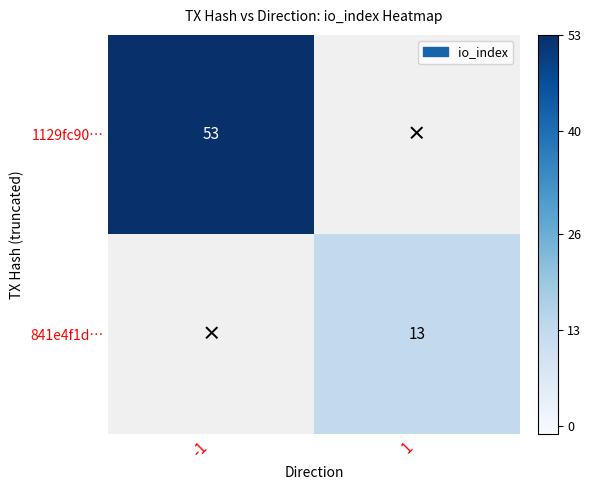

What is the maximum value shown in the chart?

53.0